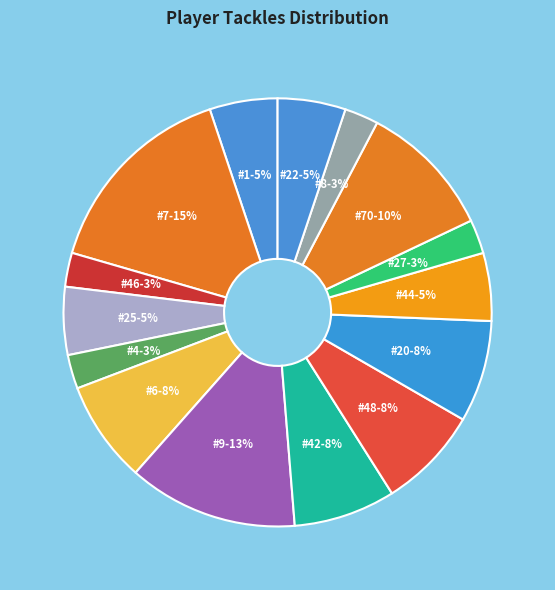

What percentage is the #8 slice, to the nearest percent?

3%